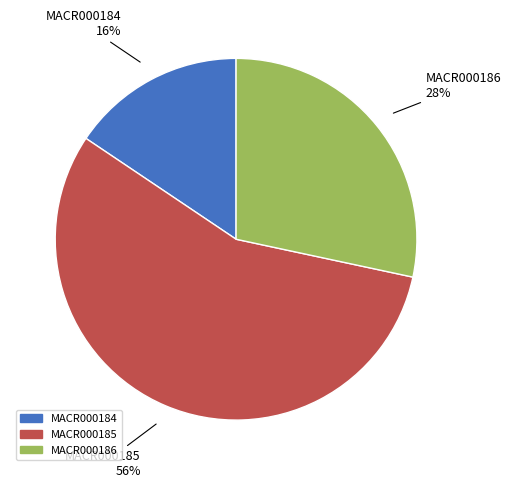

Is it true that MACR000185 is 45% of the pie?

False